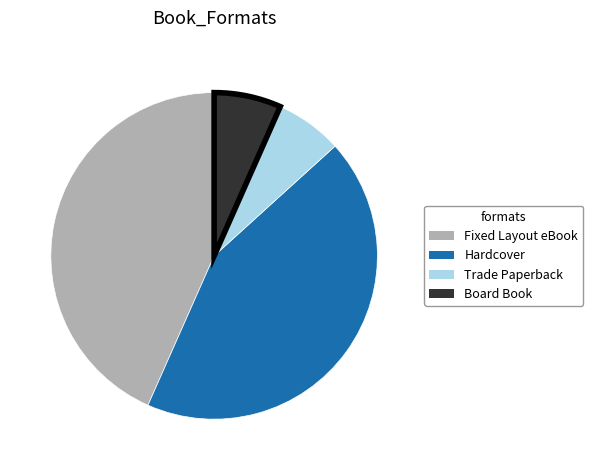

Is it true that Hardcover is 43% of the pie?

True